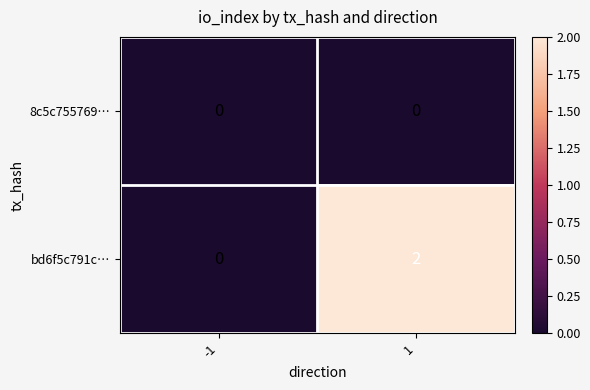

Reading left to right, what are all the values shown in this chart?

8c5c755769…: -1=0	1=0
bd6f5c791c…: -1=0	1=2